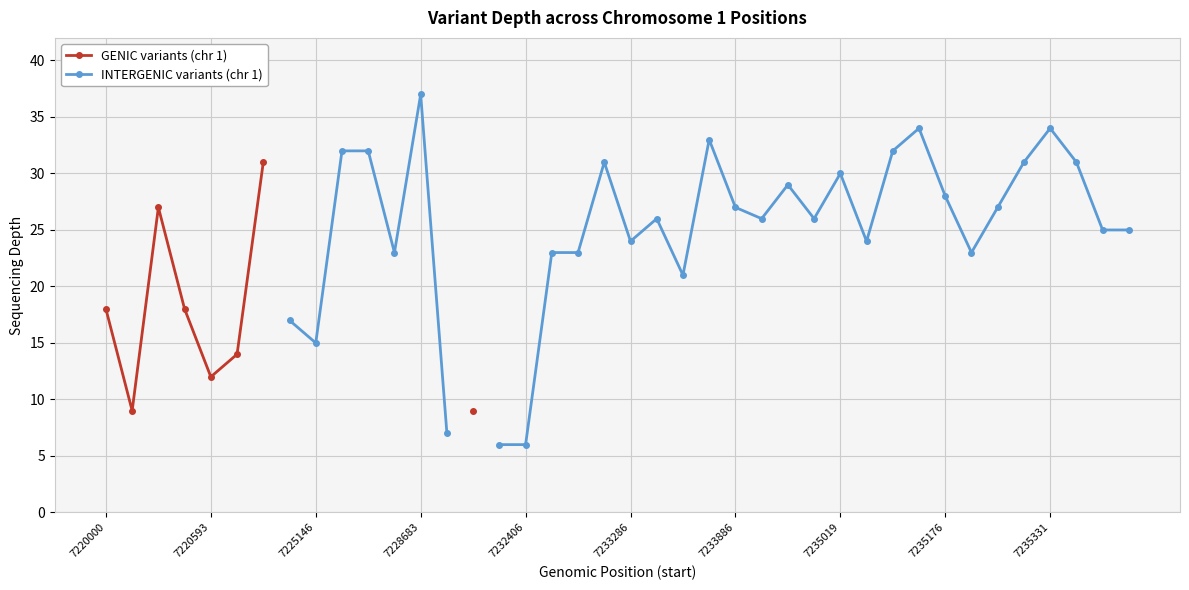

At how many categories does at least one series exceed 36?

1